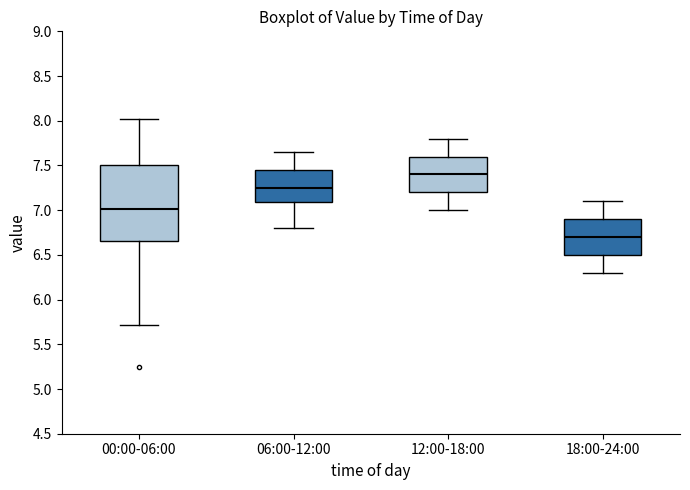

Which box has the lowest median line?

18:00-24:00